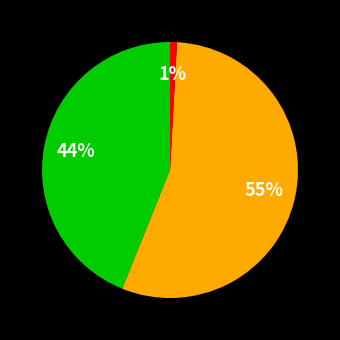

How many segments does this pie chart have?

3